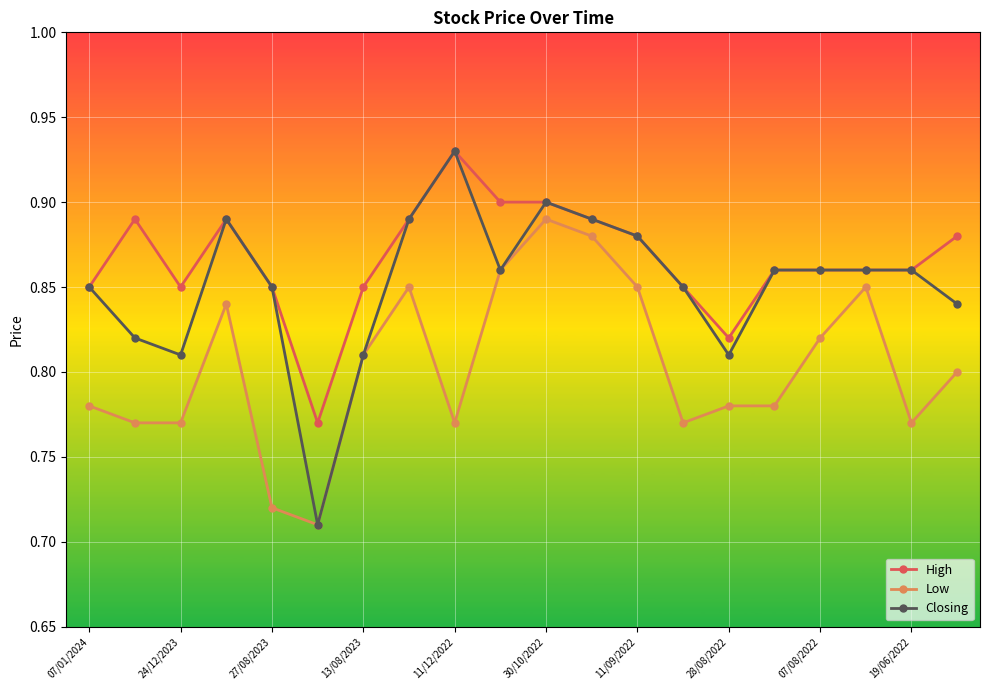

True or false: High and Low cross at least once.

False